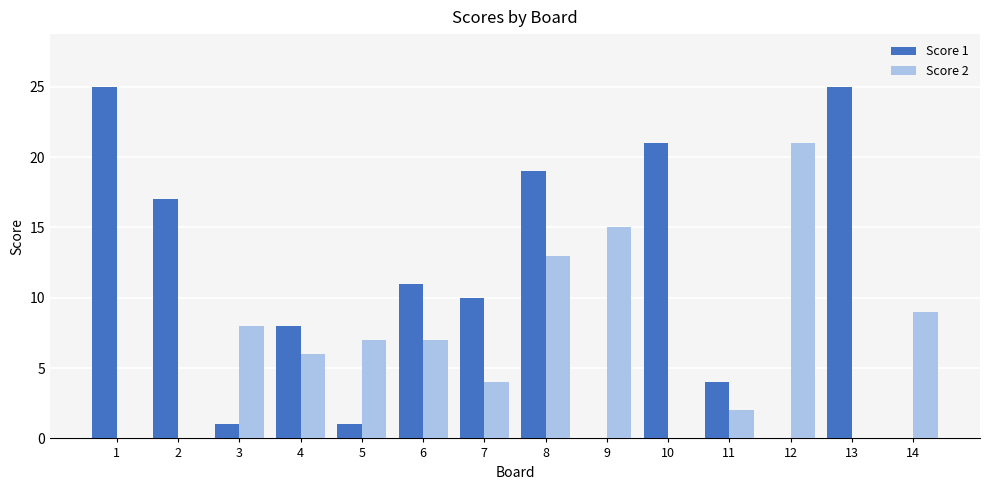

The Score 2 series shows 13 at 8. True or false?

True